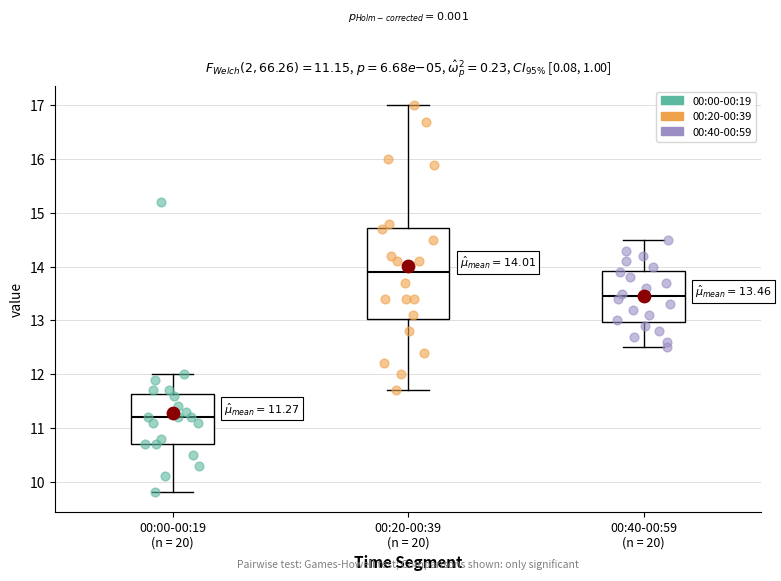

Which box's median line is the lowest?

00:00-00:19 (n = 20)